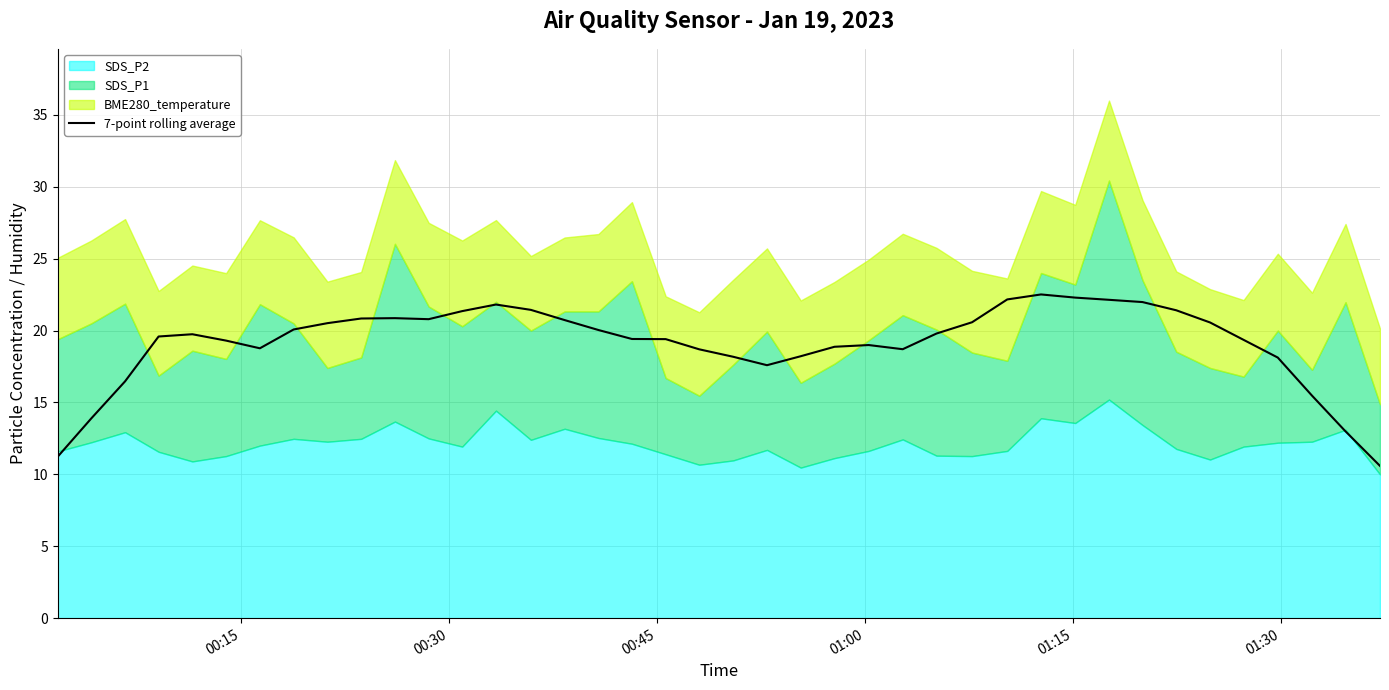

What is the maximum value for 7-point rolling average?

22.5